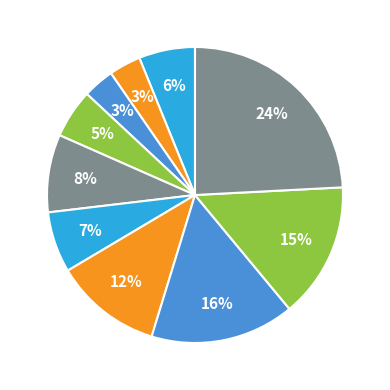

How many segments does this pie chart have?

10